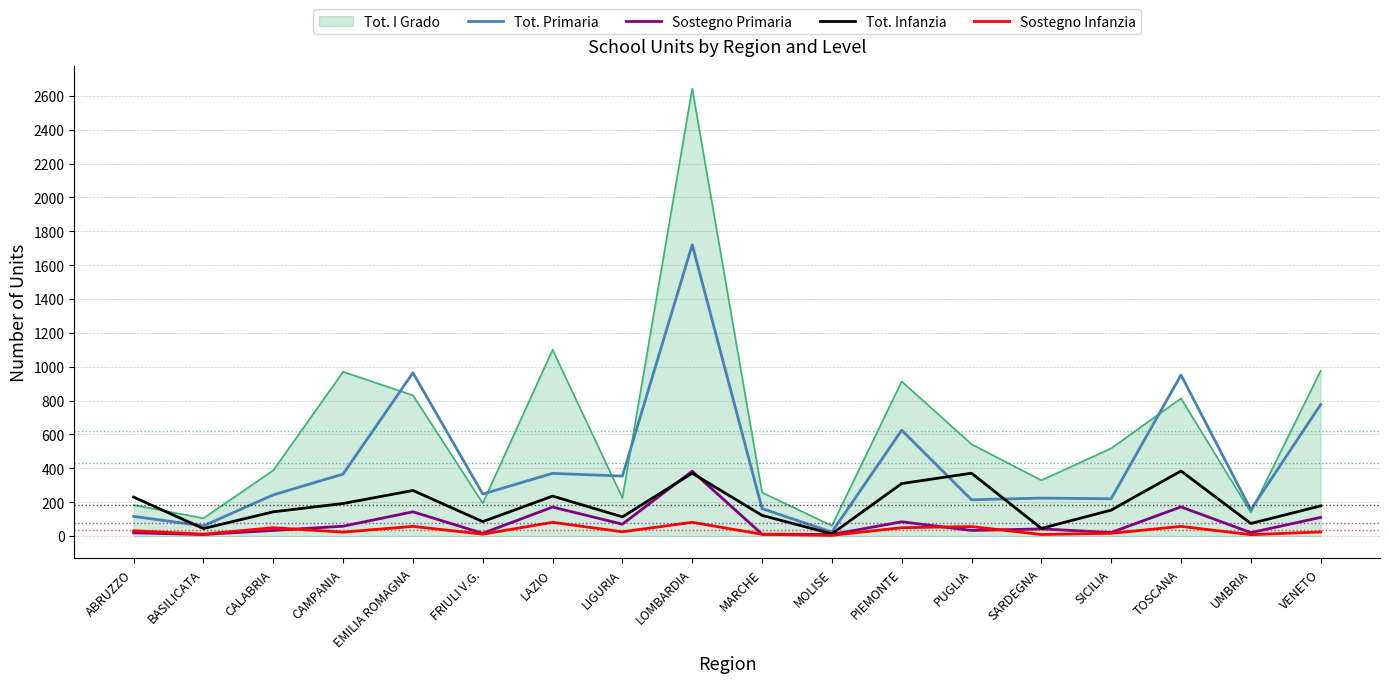

The value of Tot. Infanzia at SICILIA is 153. True or false?

True